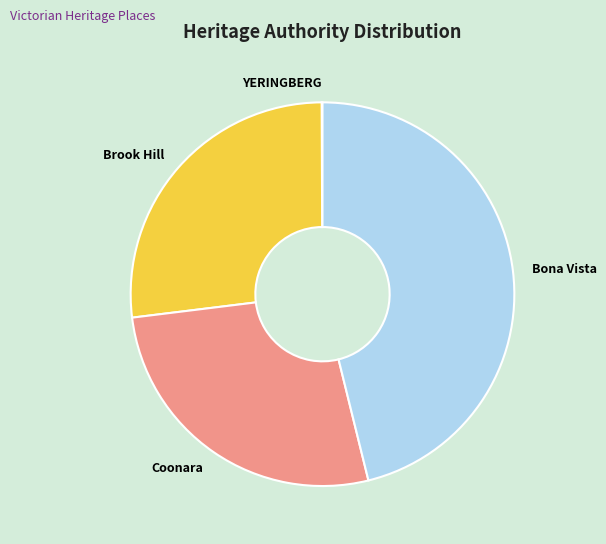

True or false: Coonara accounts for 27% of the total.

True